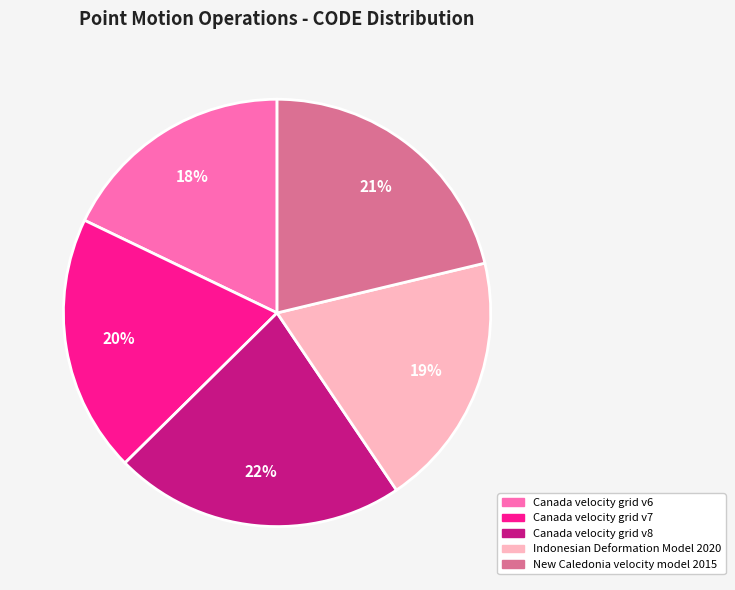

Does Indonesian Deformation Model 2020 account for over 50% of the chart?

No